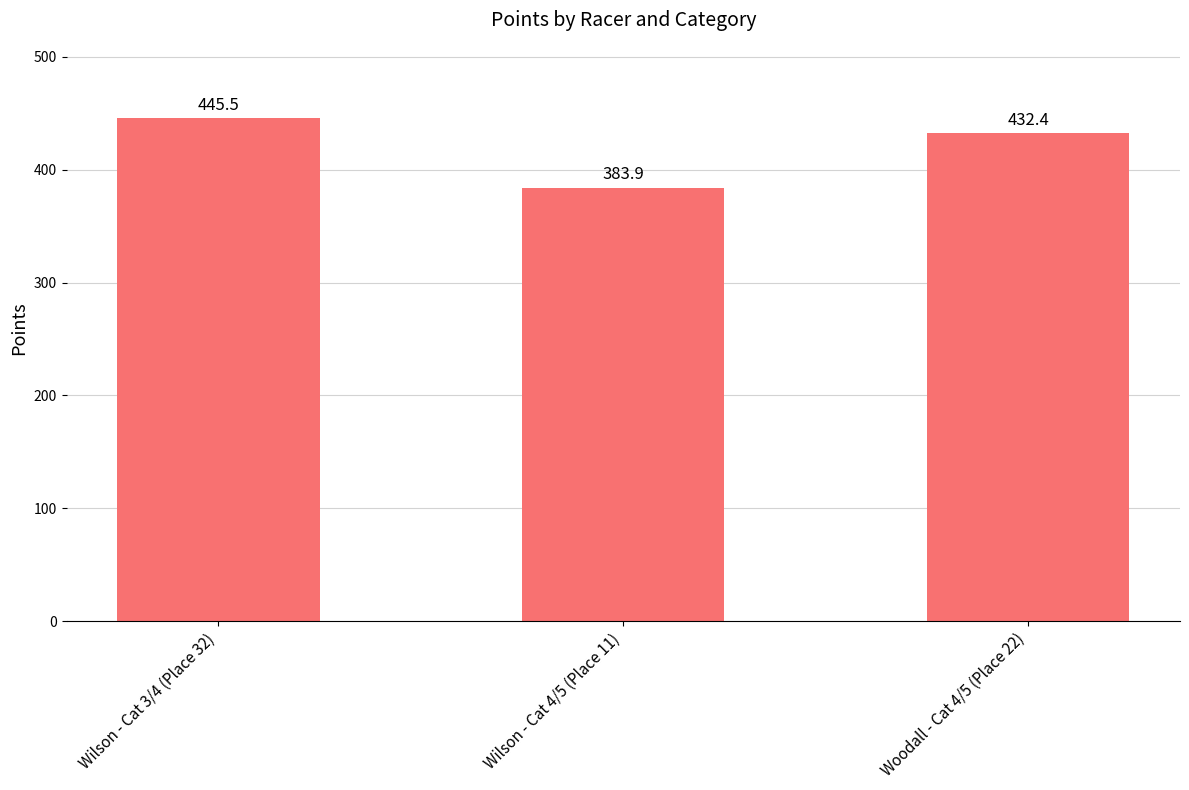

How many bars are there in total?

3